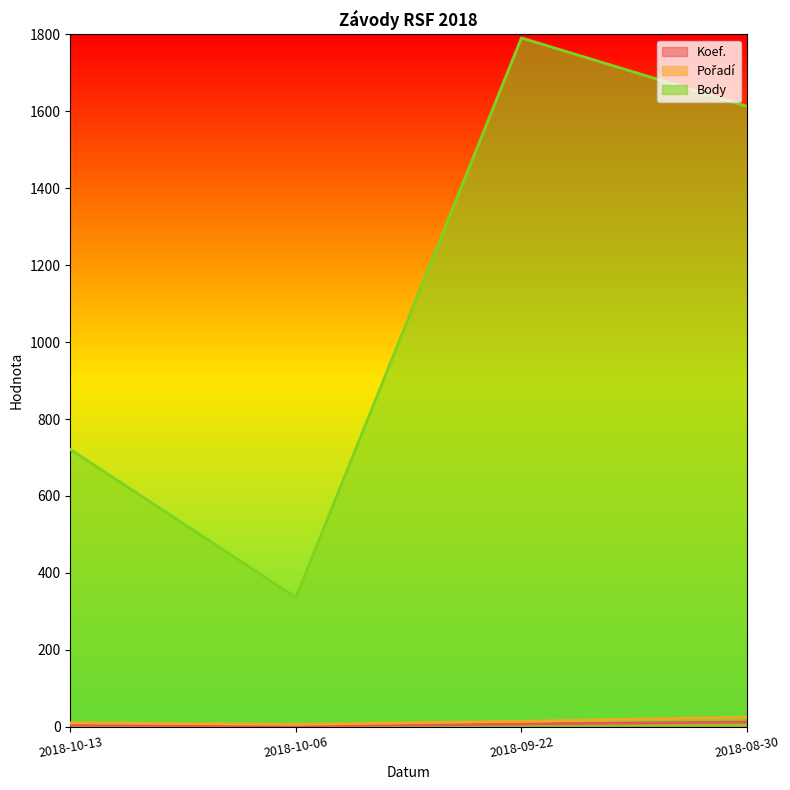

How many data points in Body are above 1613?

1